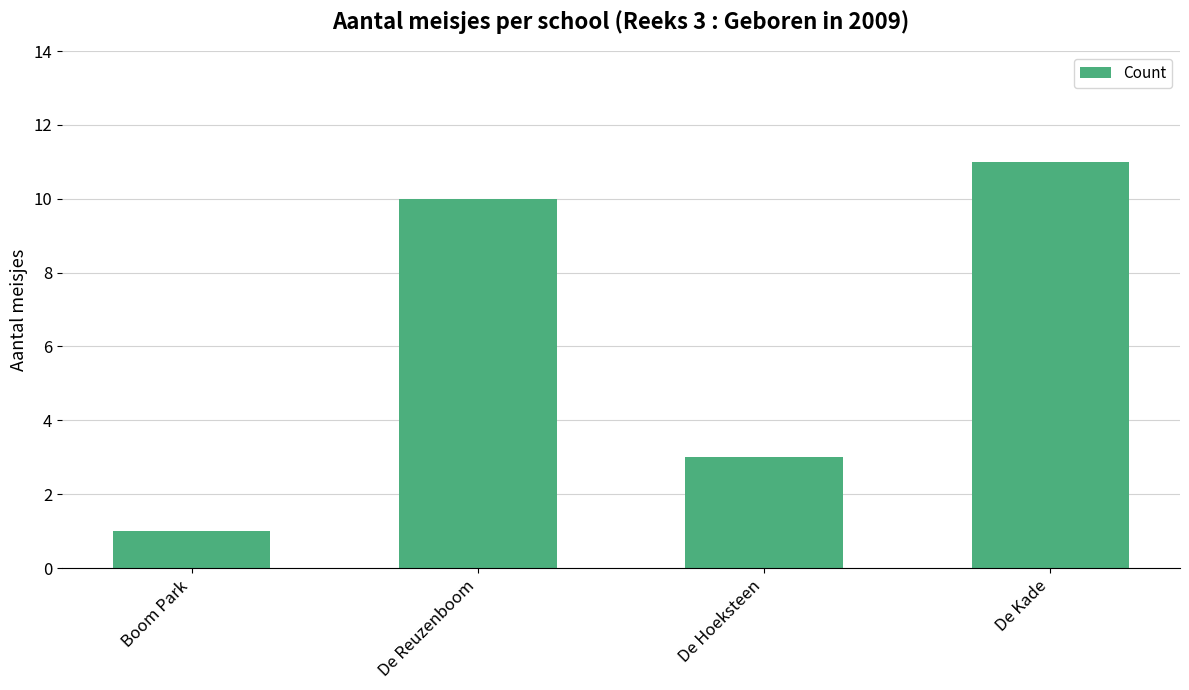

What is the average value?

6